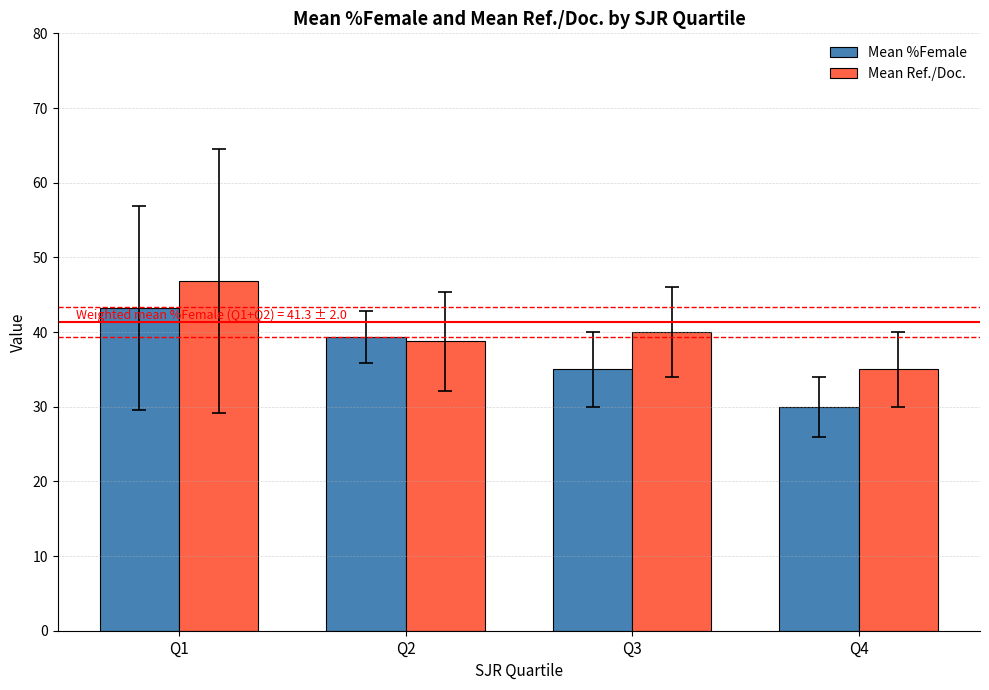

Which series has the largest range (max minus min)?

Mean %Female